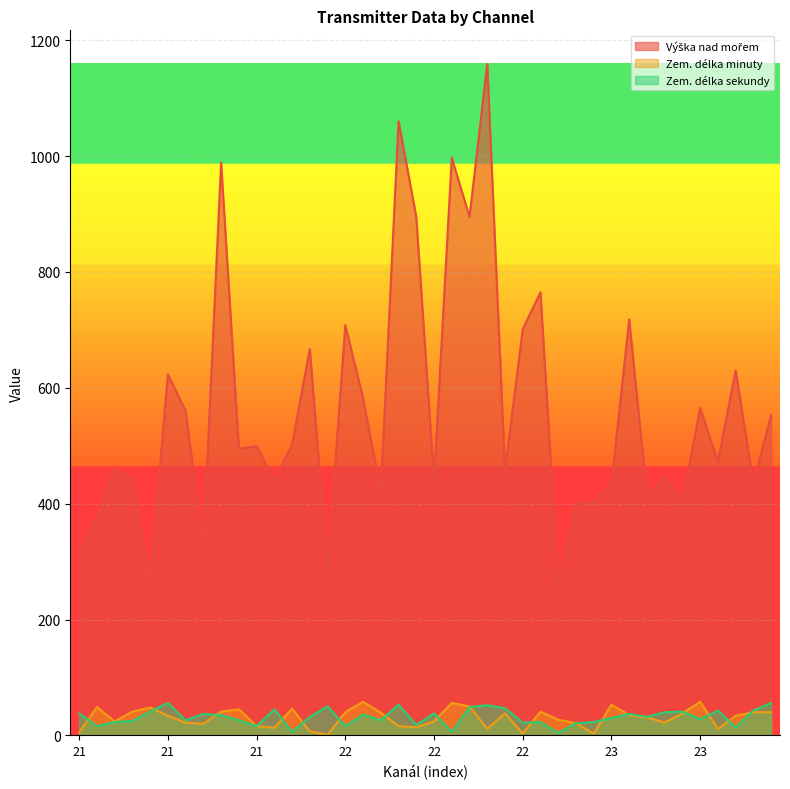

True or false: Zem. délka sekundy and Výška nad mořem cross at least once.

False